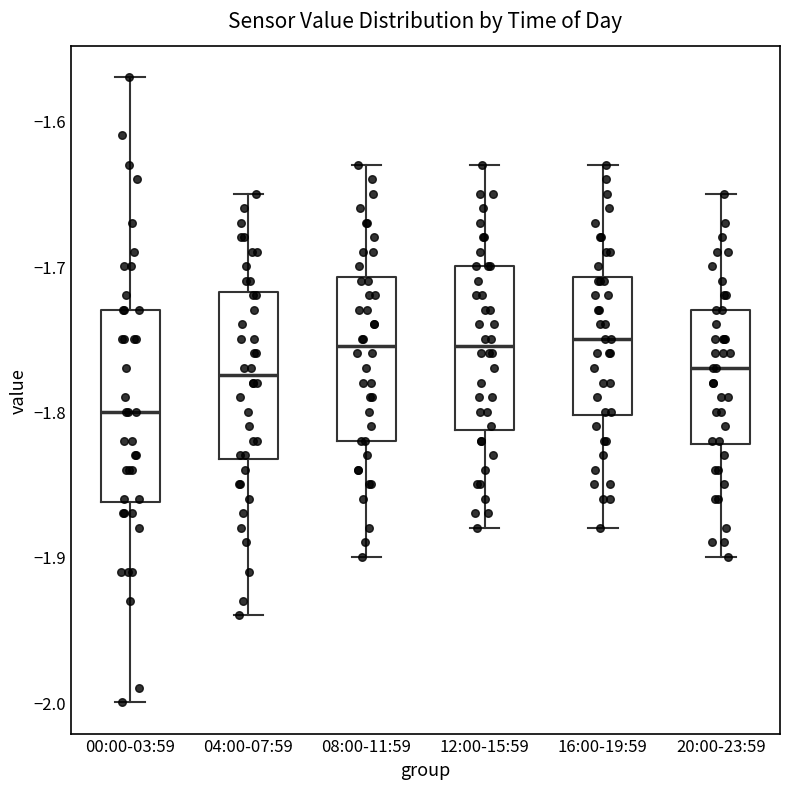

Comparing the boxes themselves (not the whiskers), which one is the tallest?

00:00-03:59